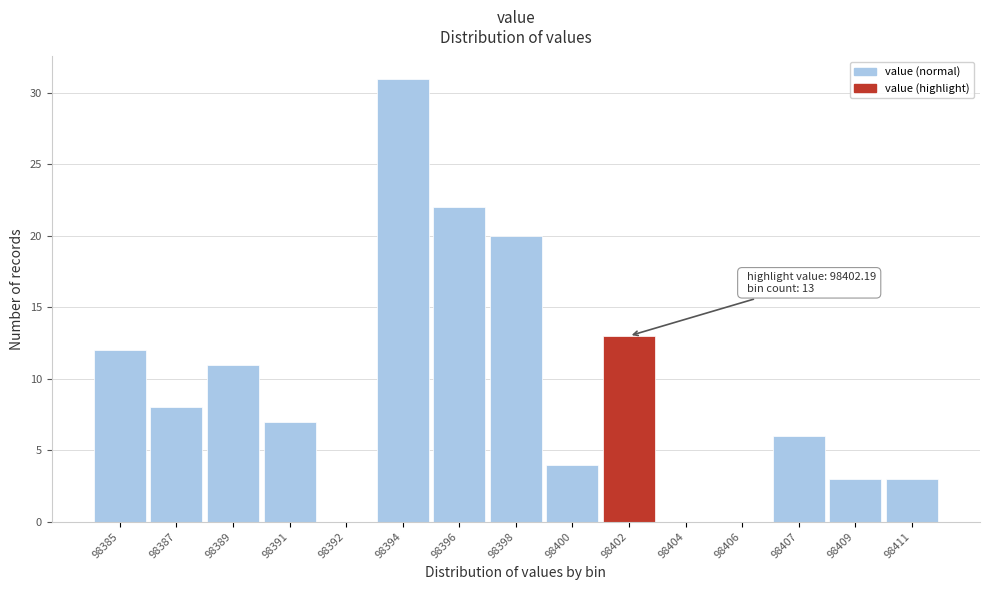

Reading right to left, list all the values displayed in this chart.

98411=3	98409=3	98407=6	98406=0	98404=0	98402=13	98400=4	98398=20	98396=22	98394=31	98392=0	98391=7	98389=11	98387=8	98385=12